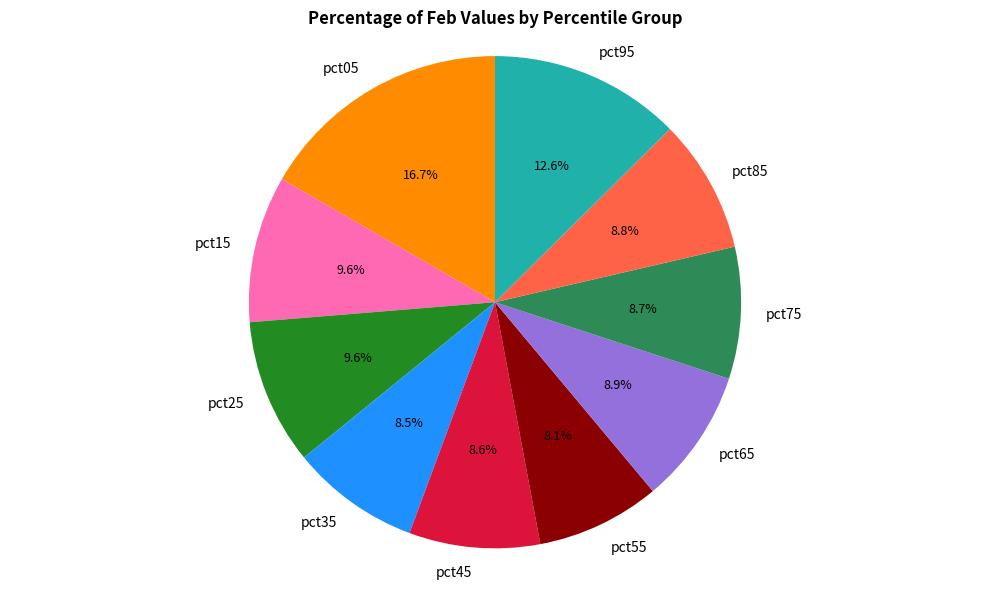

True or false: pct35 accounts for 15% of the total.

False